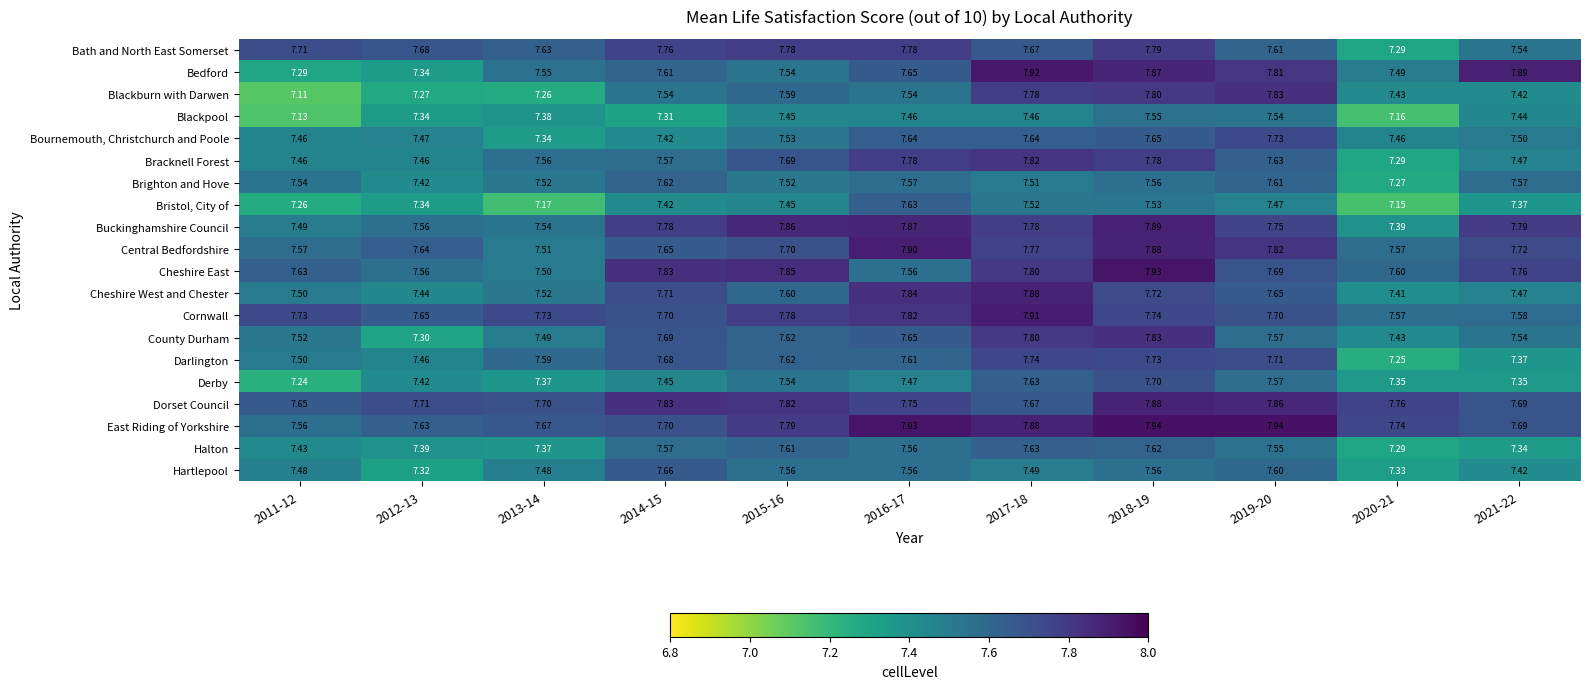

Which series has the largest range (max minus min)?

Blackburn with Darwen